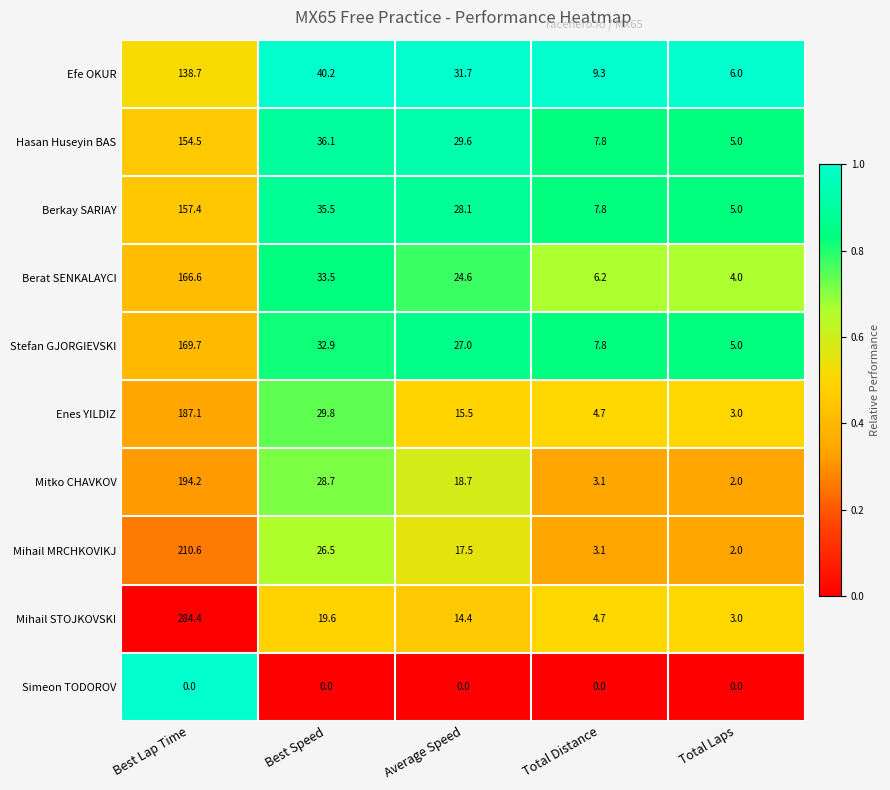

Read the Berat SENKALAYCI value at Best Lap Time.

166.6